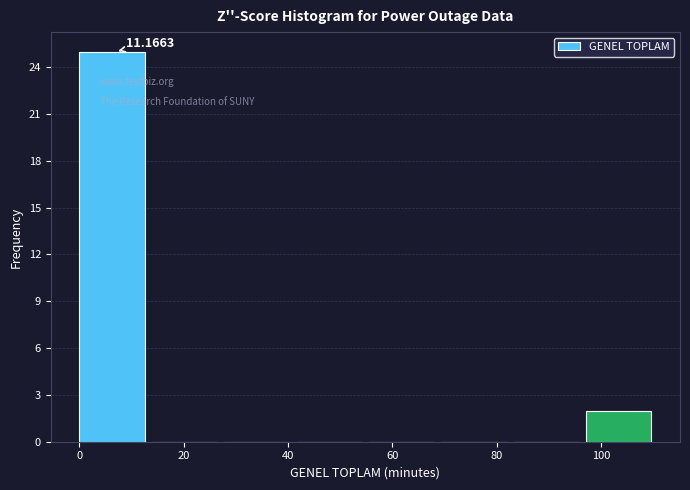

Over which range of the x-axis is the bar tallest?

0 to 14